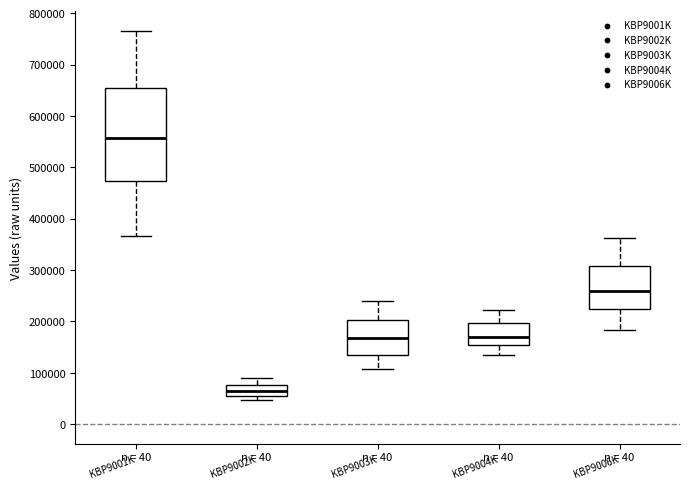

Which box has the highest median line?

KBP9001K